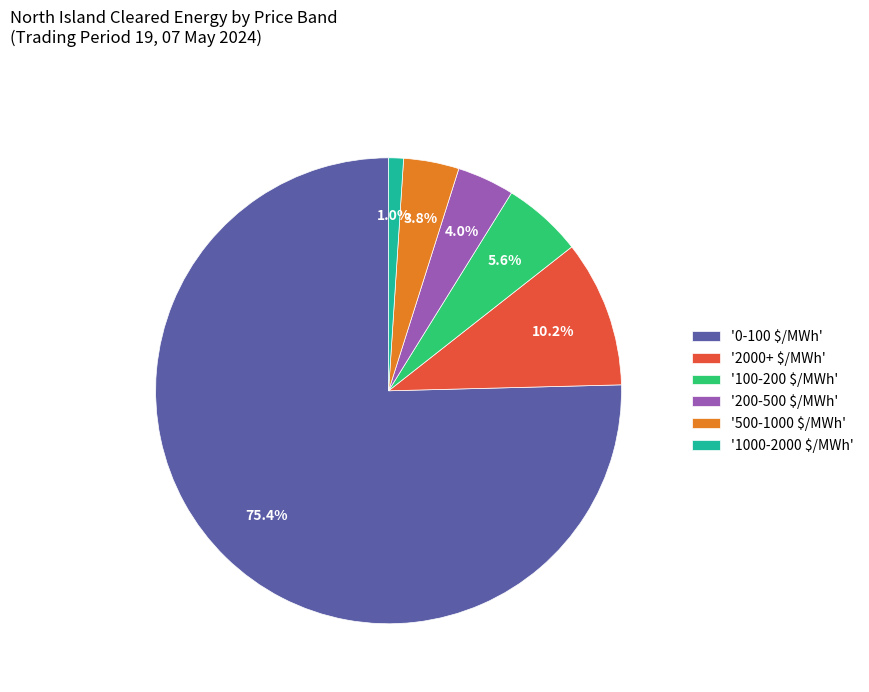

Is there a majority slice in this chart?

Yes